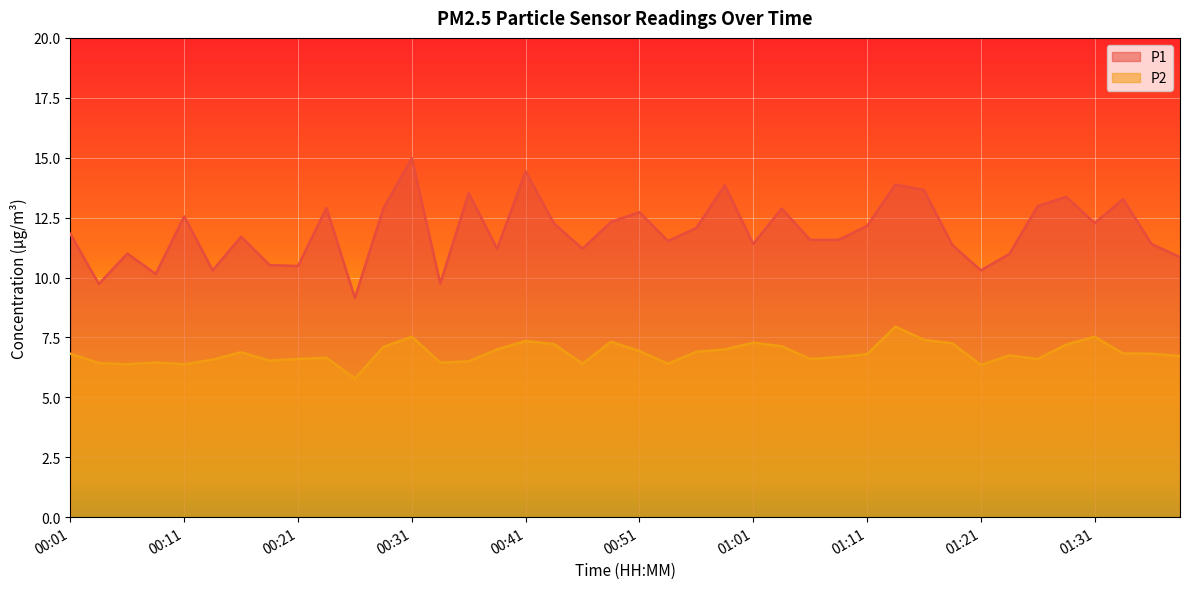

Reading left to right, transcribe all the data shown in this chart.

P1: 11.8	9.7	11.0	10.2	12.6	10.3	11.7	10.5	10.5	12.9	9.2	12.9	15.0	9.8	13.5	11.2	14.4	12.2	11.2	12.3	12.7	11.5	12.1	13.8	11.4	12.9	11.6	11.6	12.2	13.9	13.7	11.3	10.3	11.0	13.0	13.4	12.3	13.3	11.4	10.8
P2: 6.8	6.4	6.4	6.5	6.4	6.6	6.9	6.5	6.6	6.7	5.8	7.1	7.5	6.5	6.5	7.0	7.3	7.2	6.4	7.3	6.9	6.4	6.9	7.0	7.3	7.1	6.6	6.7	6.8	8.0	7.4	7.2	6.3	6.8	6.6	7.2	7.5	6.8	6.8	6.7